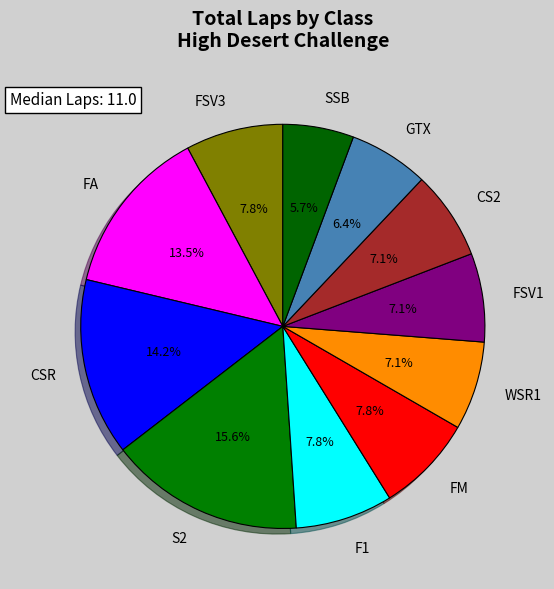

What is the ratio of the value at F1 to the value at WSR1?

1.1